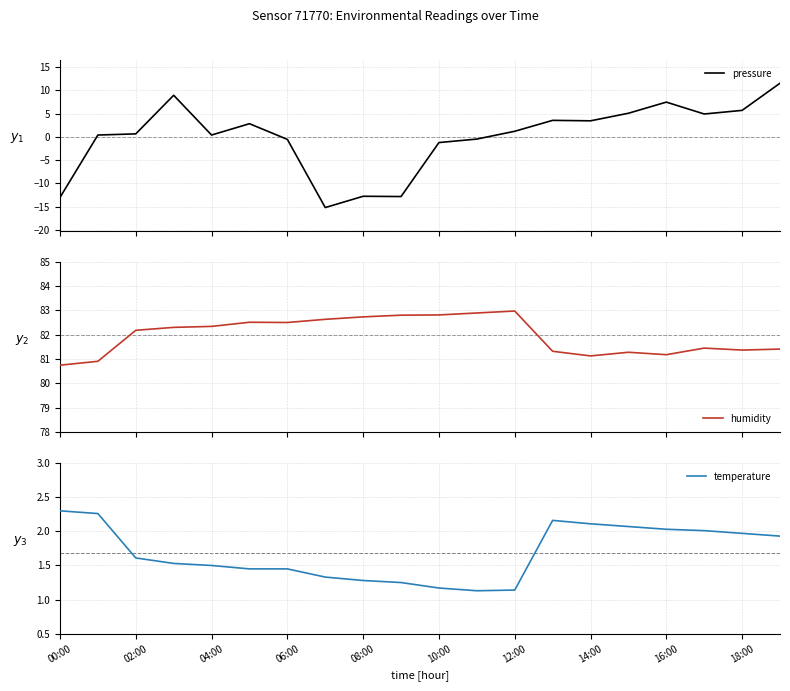

What is the minimum value for pressure?

-15.2